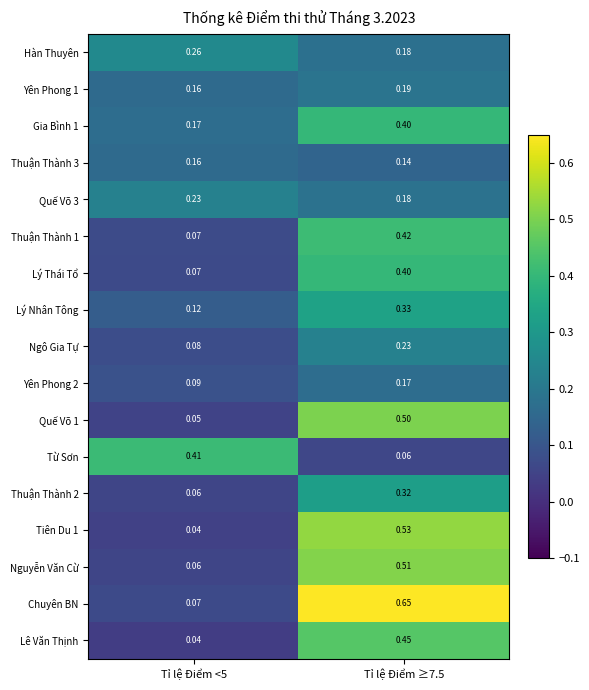

Count the number of categories in the chart.

2